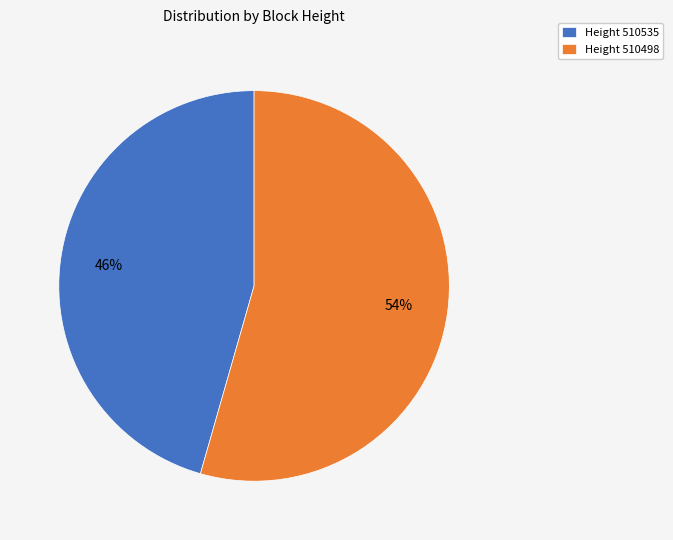

Does any single category account for the majority?

Yes